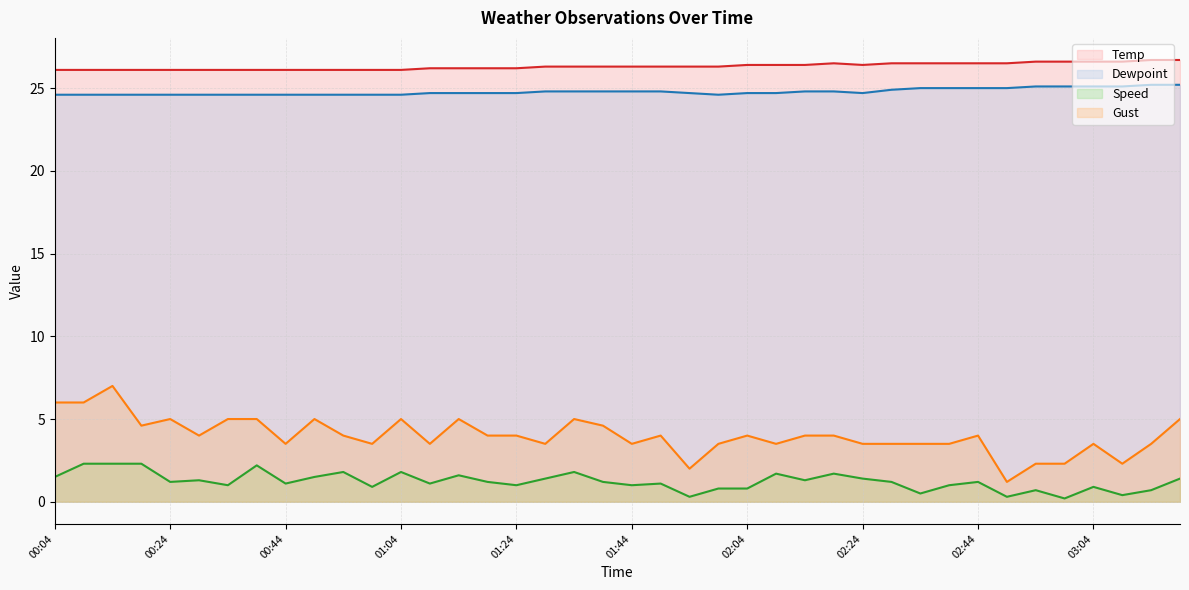

The value of Speed at 01:49 is 1.1. True or false?

True